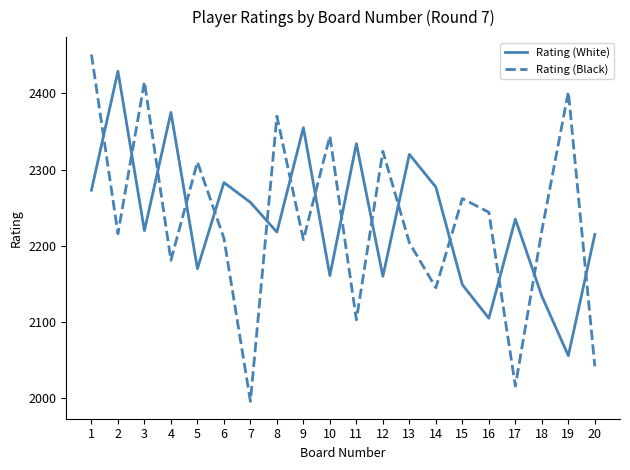

The Rating (Black) series shows 2103 at 11. True or false?

True